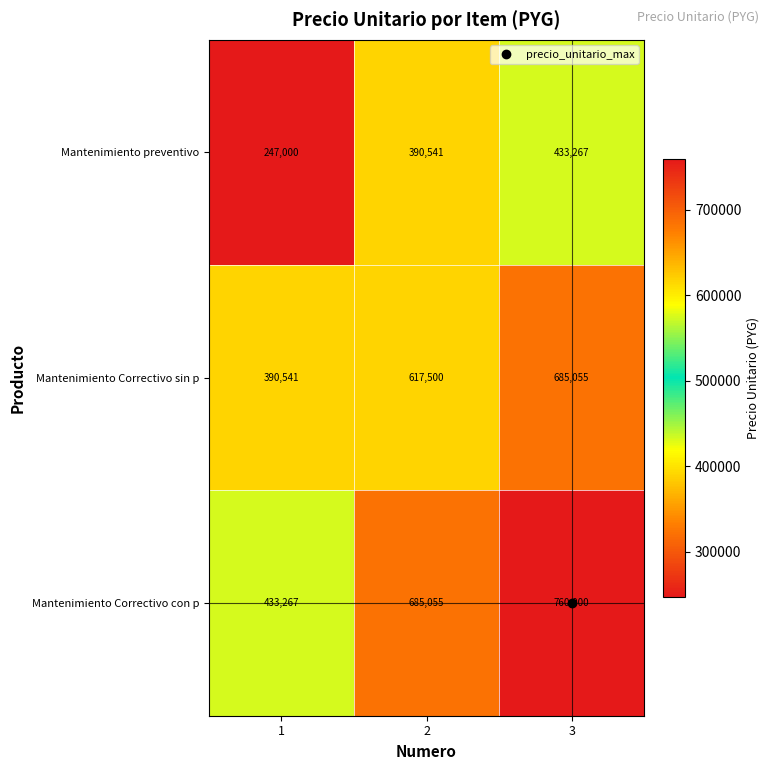

Is the value of Mantenimiento Correctivo sin p at 2 greater than the value of Mantenimiento preventivo at 2?

Yes